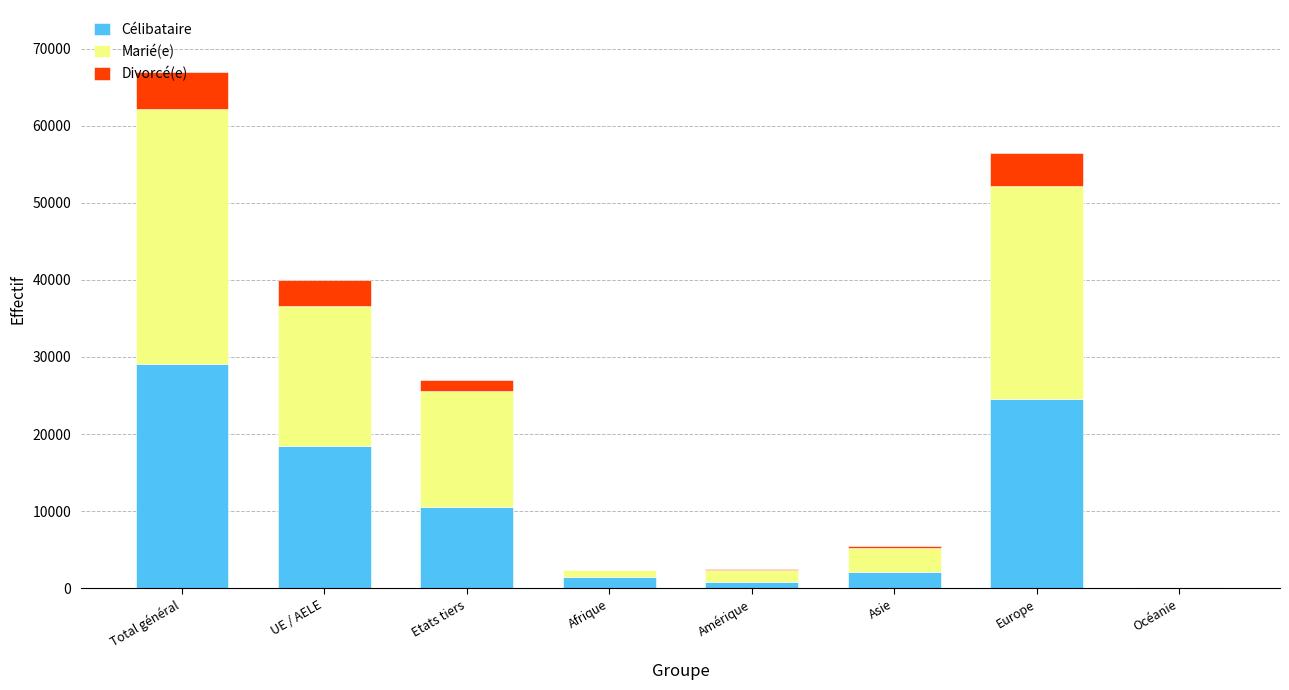

Does the chart contain stacked bars?

Yes